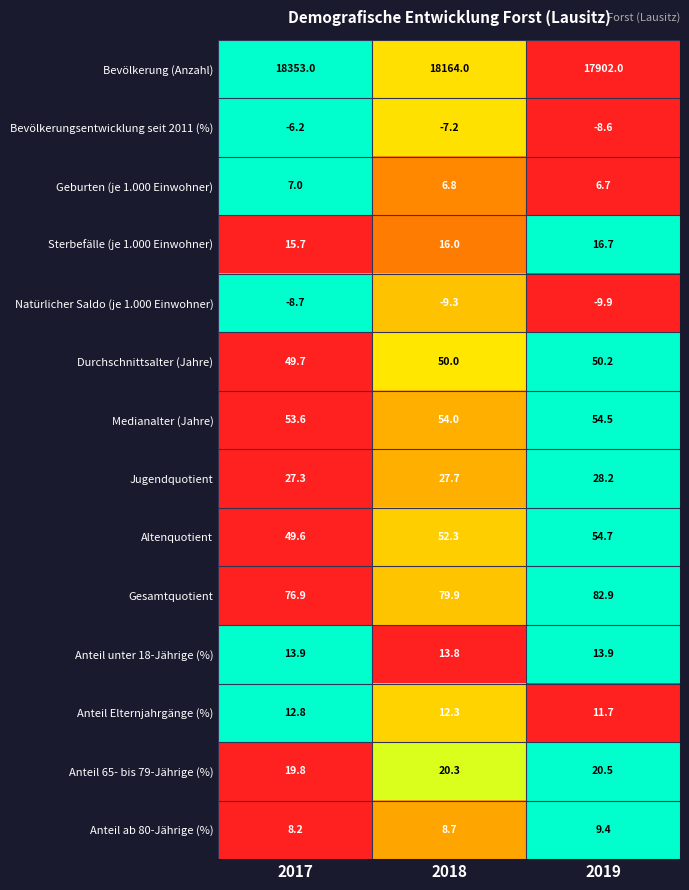

What is the difference between the highest and lowest values at 2017?

18361.7